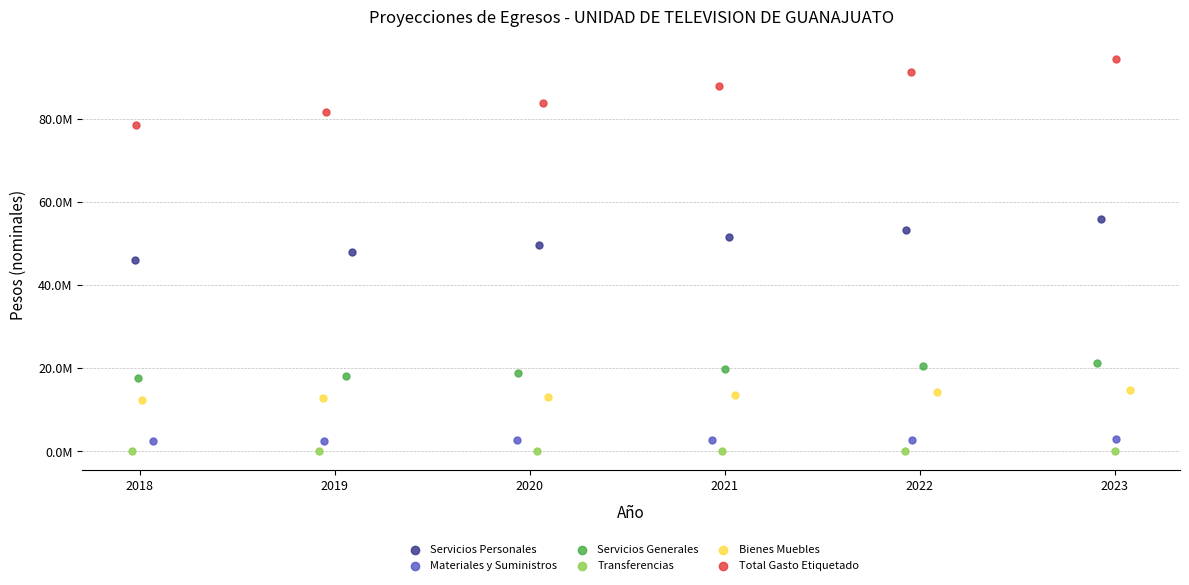

Which series has the largest Y range (max minus min)?

Total Gasto Etiquetado